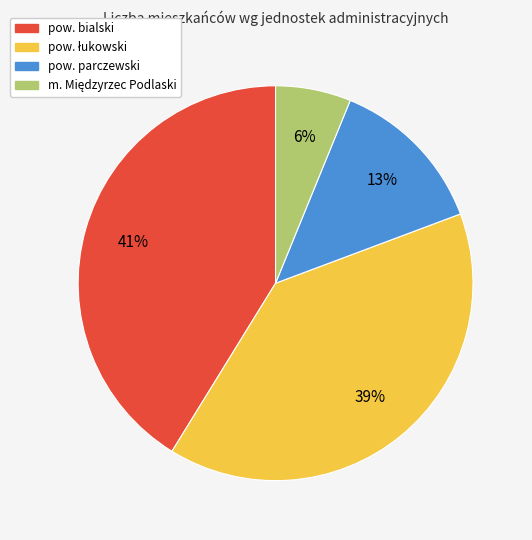

Does pow. bialski represent more than half of the total?

No